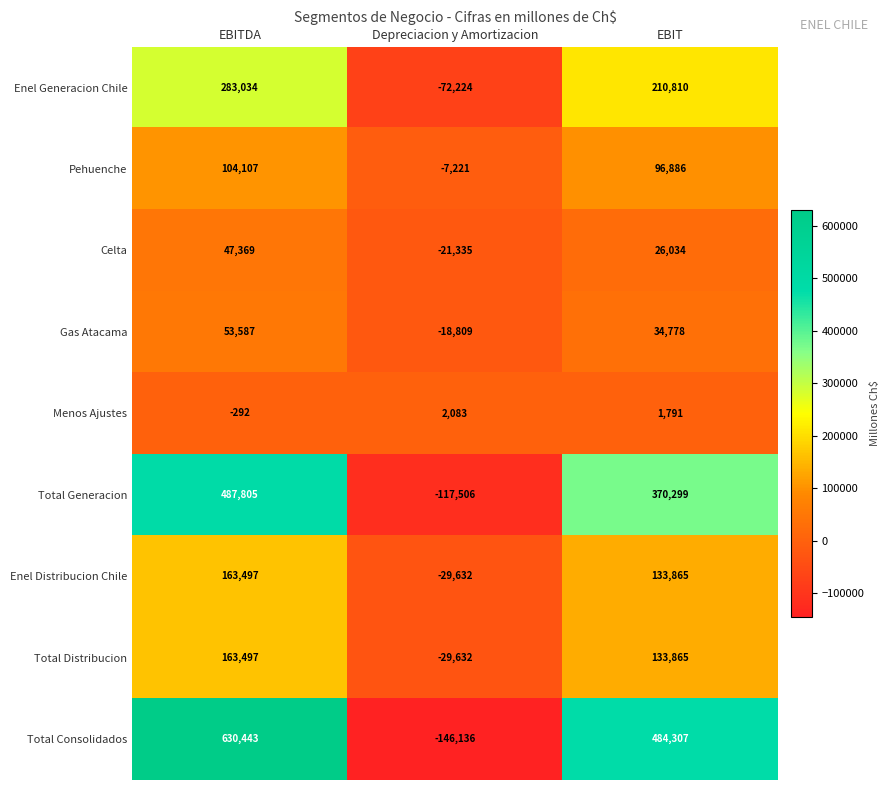

At which label is Enel Generacion Chile closest to 105405?

EBIT